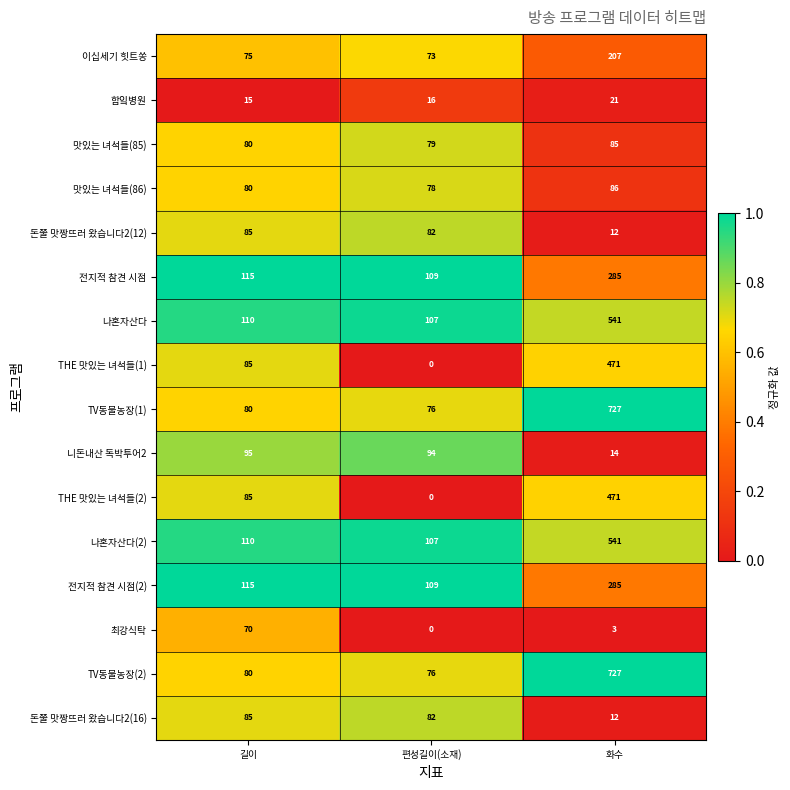

Where is 돈쭐 맛짱뜨러 왔습니다2(12) nearest to the value 48?

편성길이(소재)